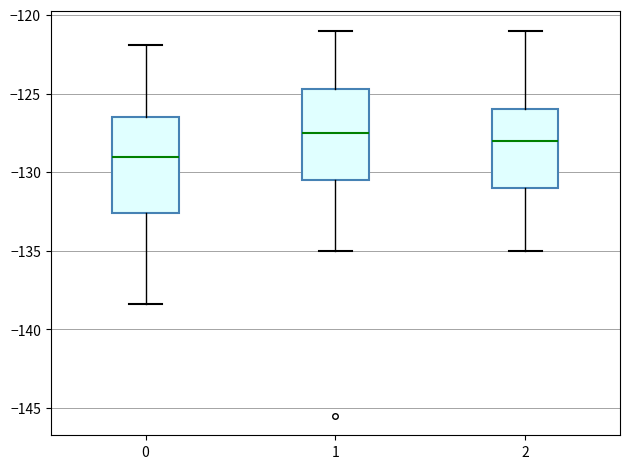

Reading left to right, read every box against the y-axis: the position of its median line, the range the box covers, and the ends of its whiskers. The values are not printed on the chart, so give them approximately, as read against the axis.

0: median -129.0, box -132.5 to -126.5, whiskers -138.5 to -122.0
1: median -127.5, box -130.5 to -124.5, whiskers -135.0 to -121.0
2: median -128.0, box -131.0 to -126.0, whiskers -135.0 to -121.0